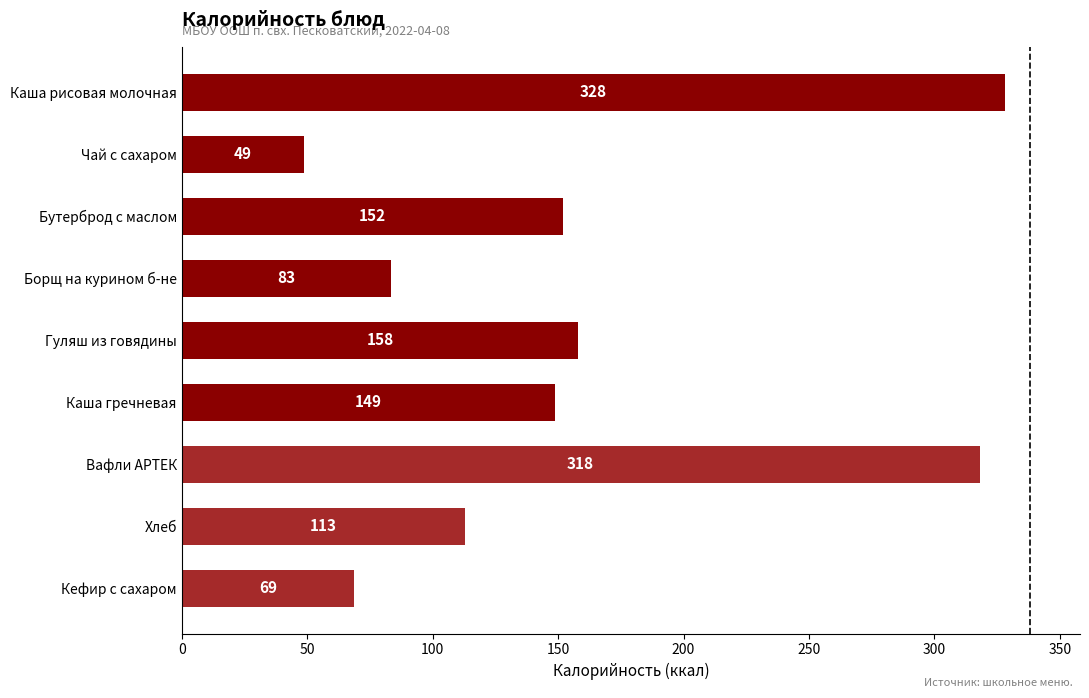

True or false: the data shows 62.8 at Хлеб.

False